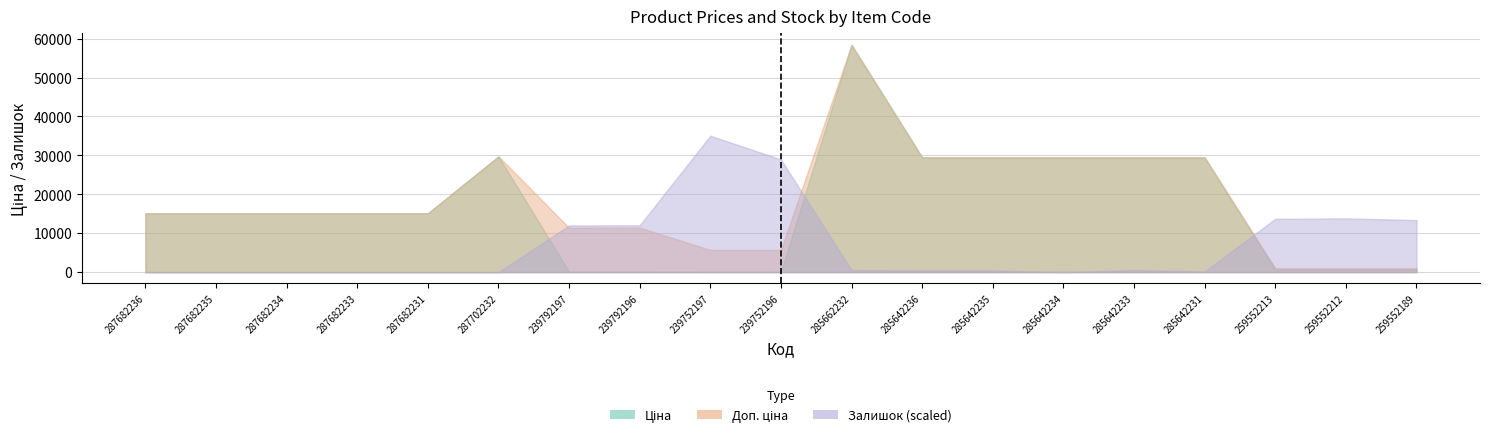

Does the chart have visible grid lines?

Yes